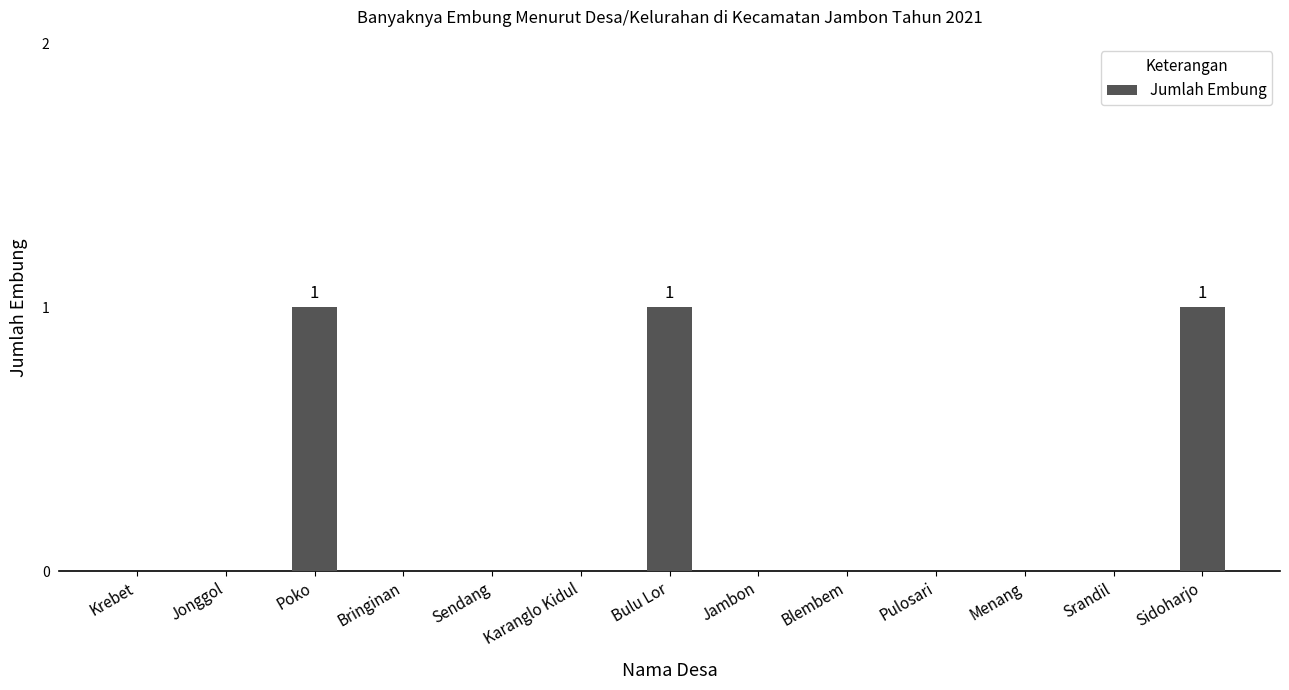

Count the values in the range 0 to 1.

13